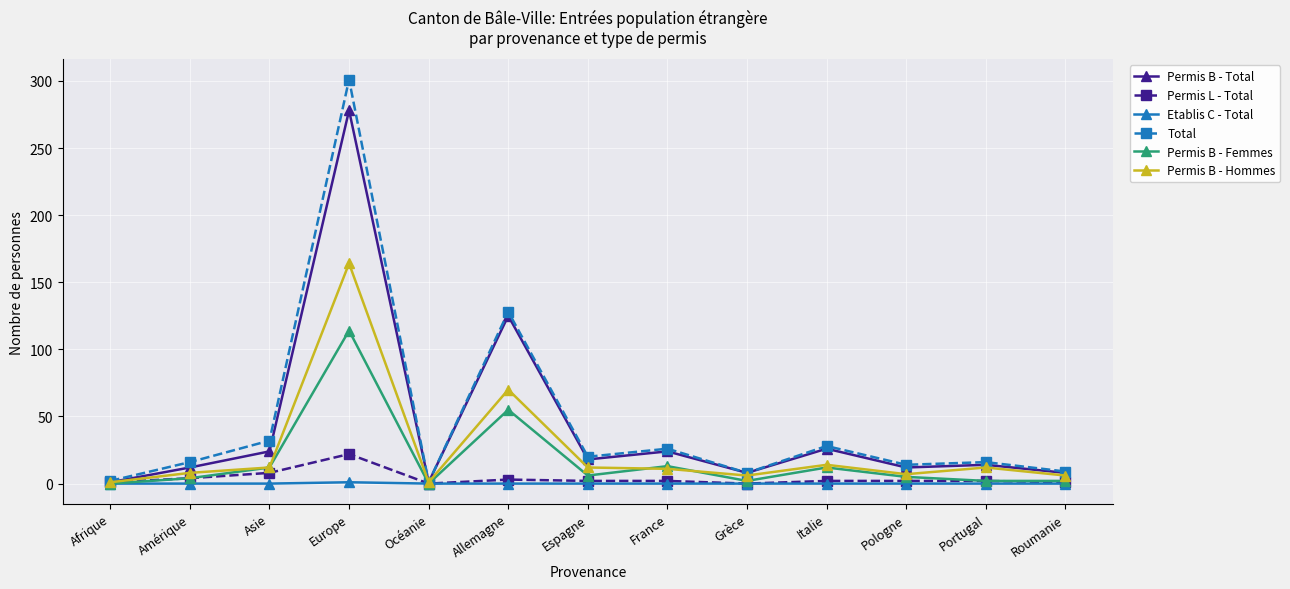

How many values in the Permis B - Hommes series are below 11?

6